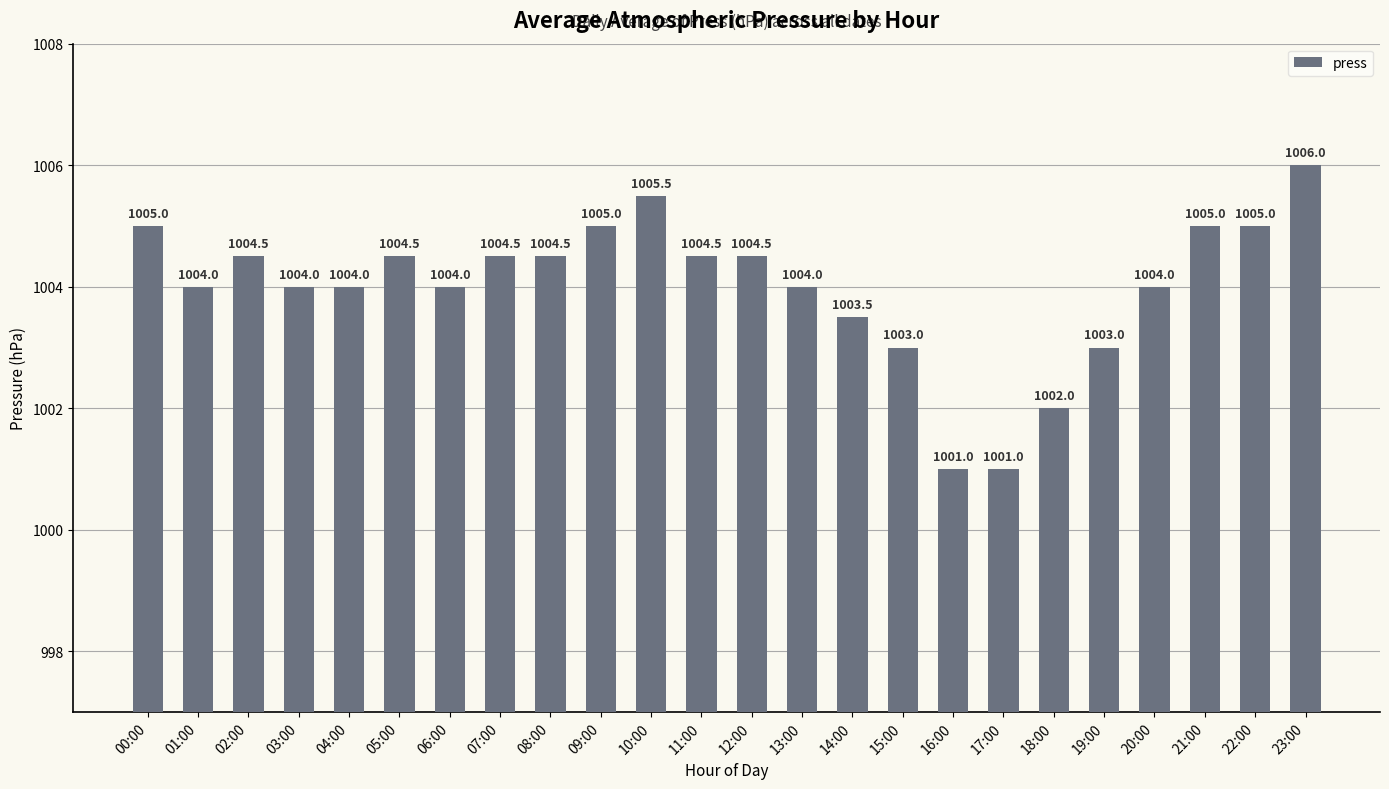

What is the greatest value displayed?

1006.0